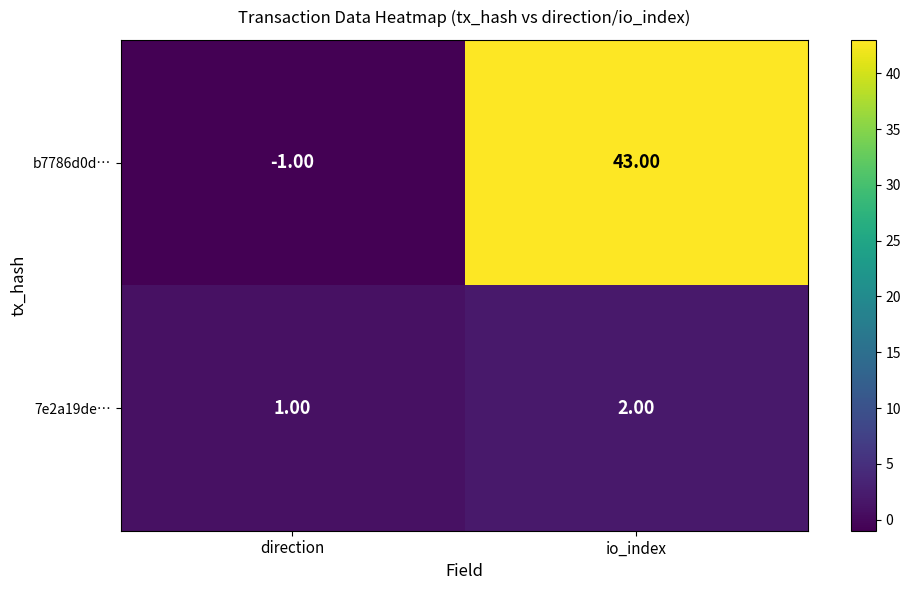

What is the difference between the b7786d0d… values at direction and io_index?

44